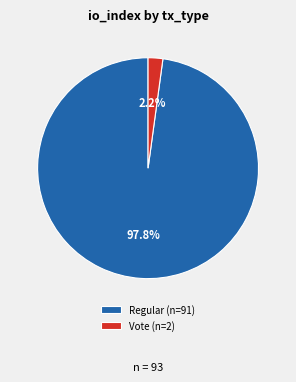

What is the largest slice in the pie chart?

Regular